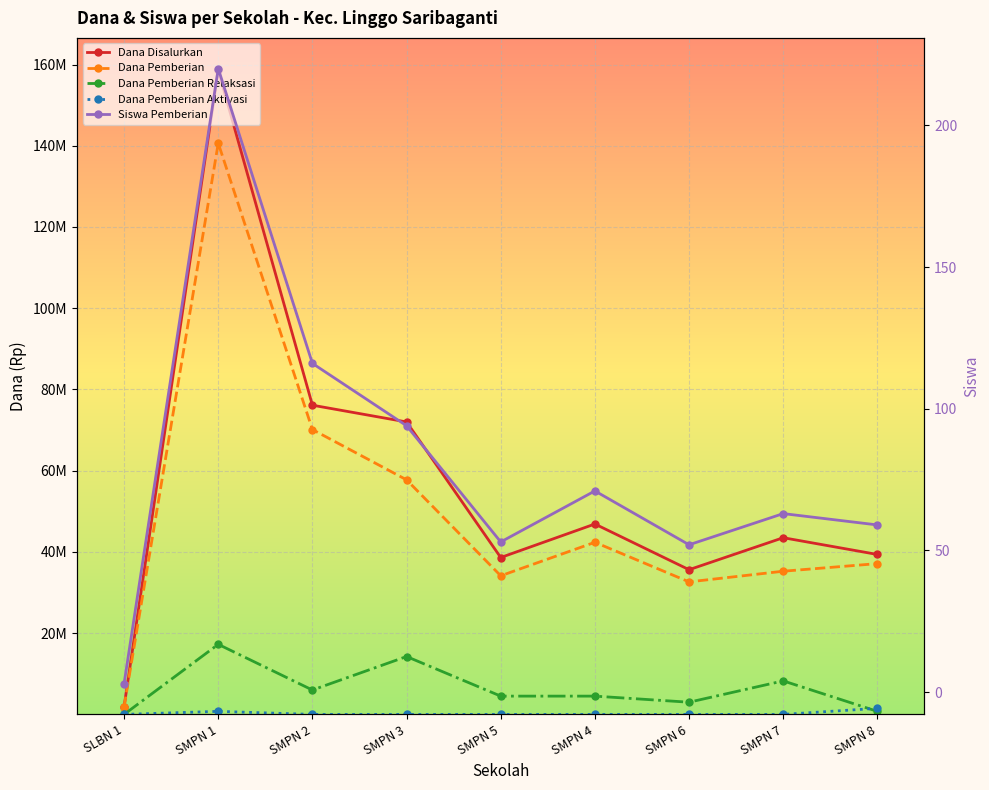

What are all the series names shown in the legend?

Dana Disalurkan, Dana Pemberian, Dana Pemberian Relaksasi, Dana Pemberian Aktivasi, Siswa Pemberian